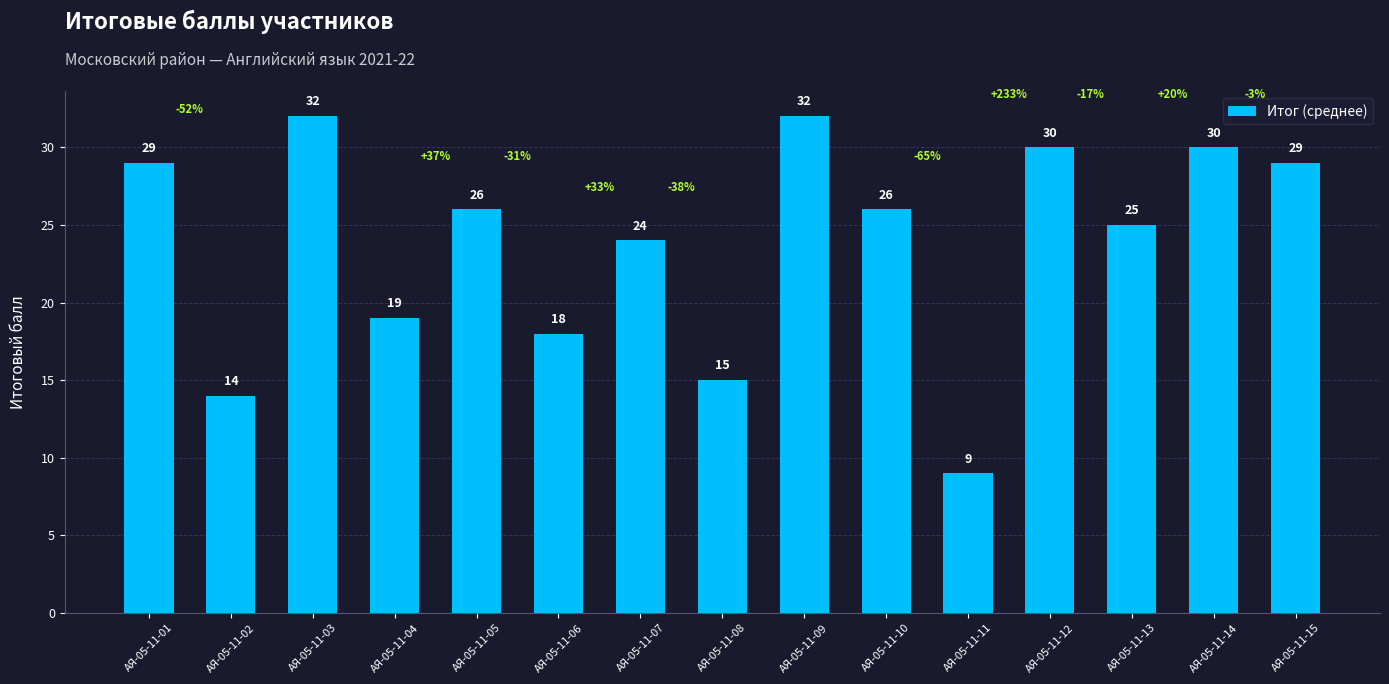

What is the minimum value shown in the chart?

9